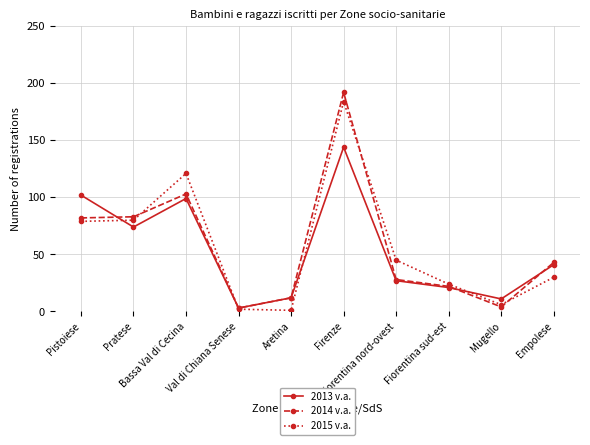

Between which two adjacent categories do 2013 v.a. and 2015 v.a. first intersect?

Pistoiese and Pratese